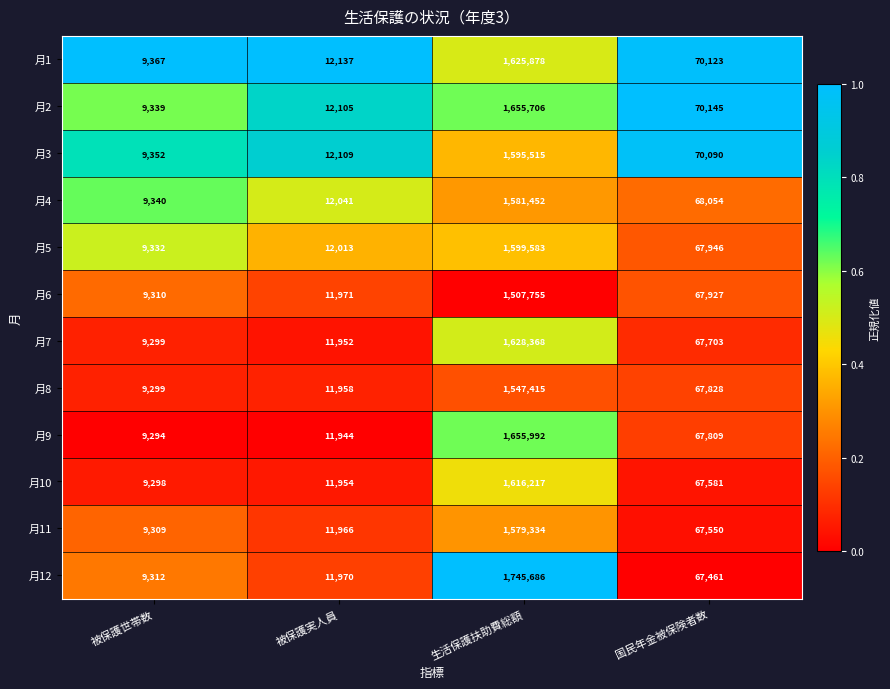

Between 生活保護扶助費総額 and 国民年金被保険者数, which series saw the biggest shift?

月12